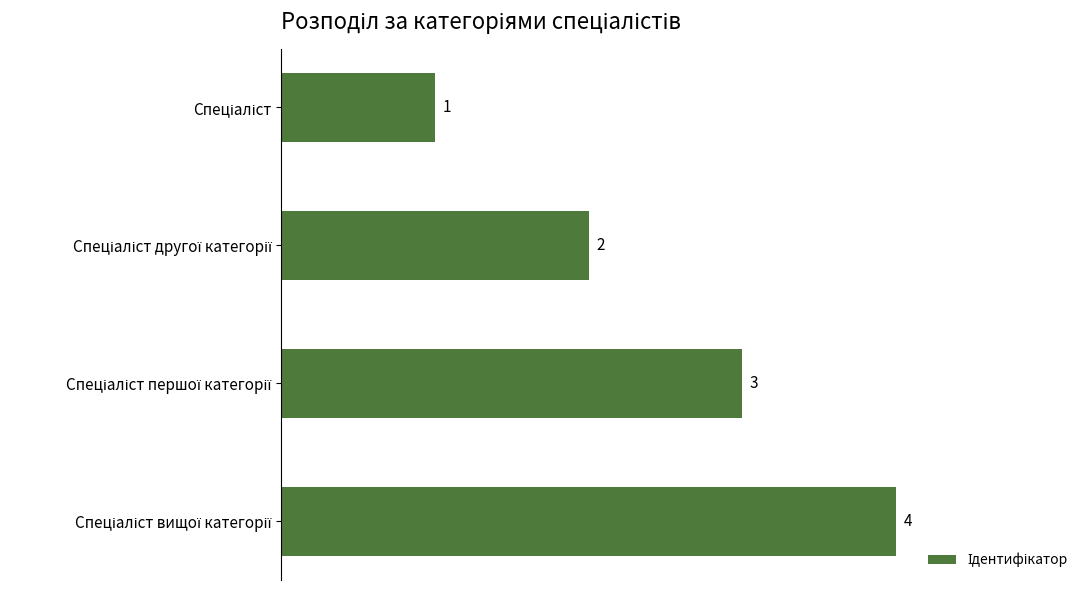

What is the difference between the maximum and minimum values?

3